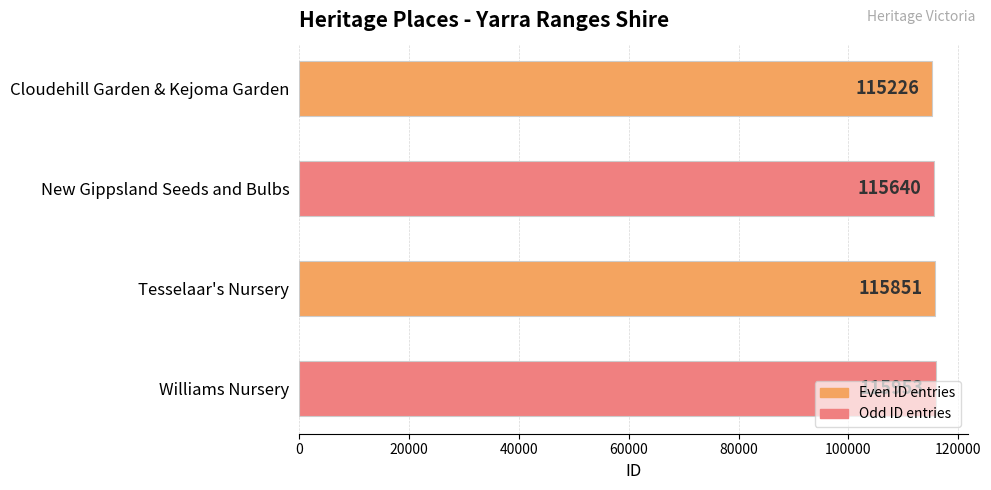

How many series are shown in this chart?

1